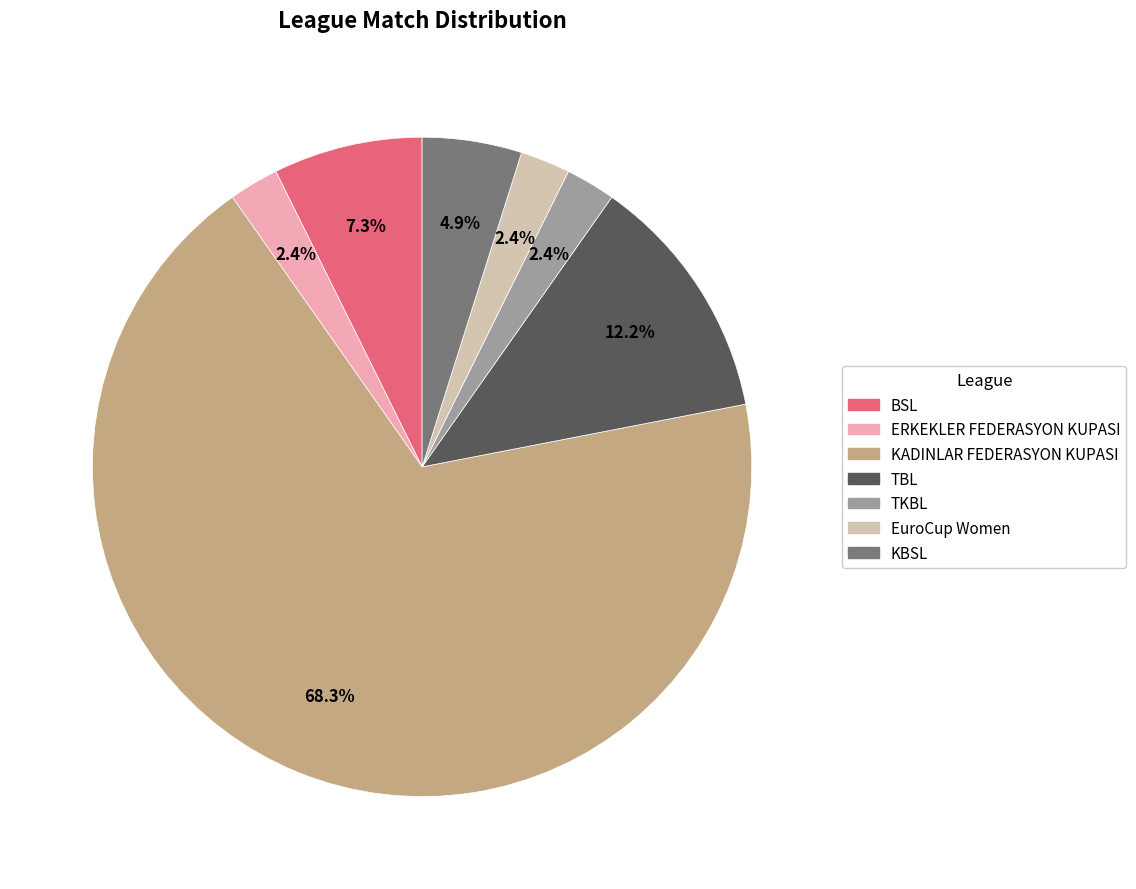

What percentage is the ERKEKLER FEDERASYON KUPASI slice, to the nearest percent?

2%